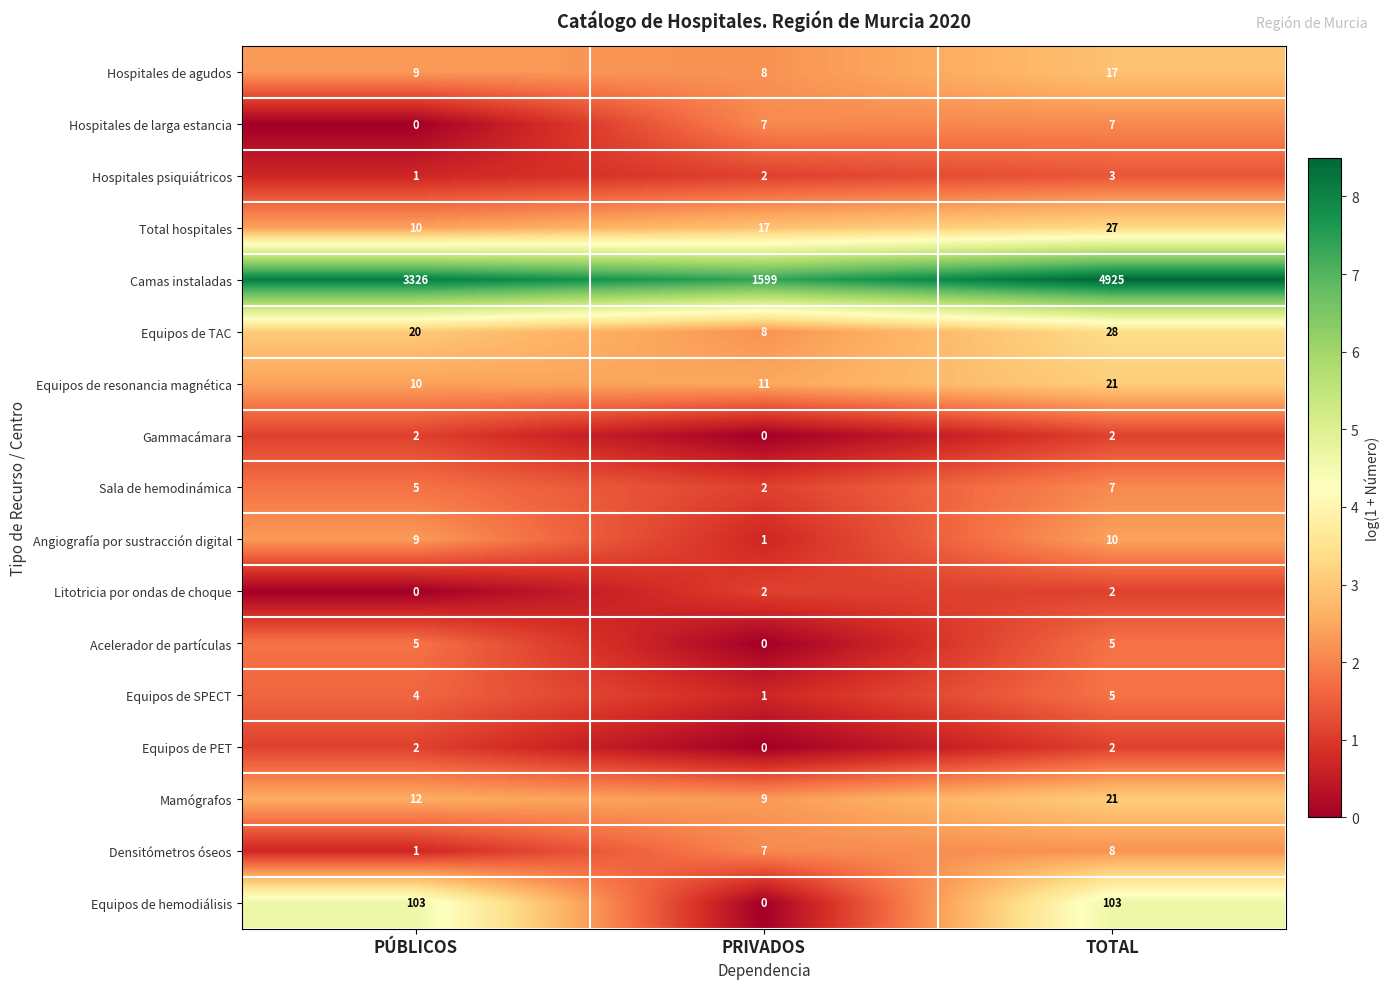

Which series has the largest total across all categories?

Camas instaladas